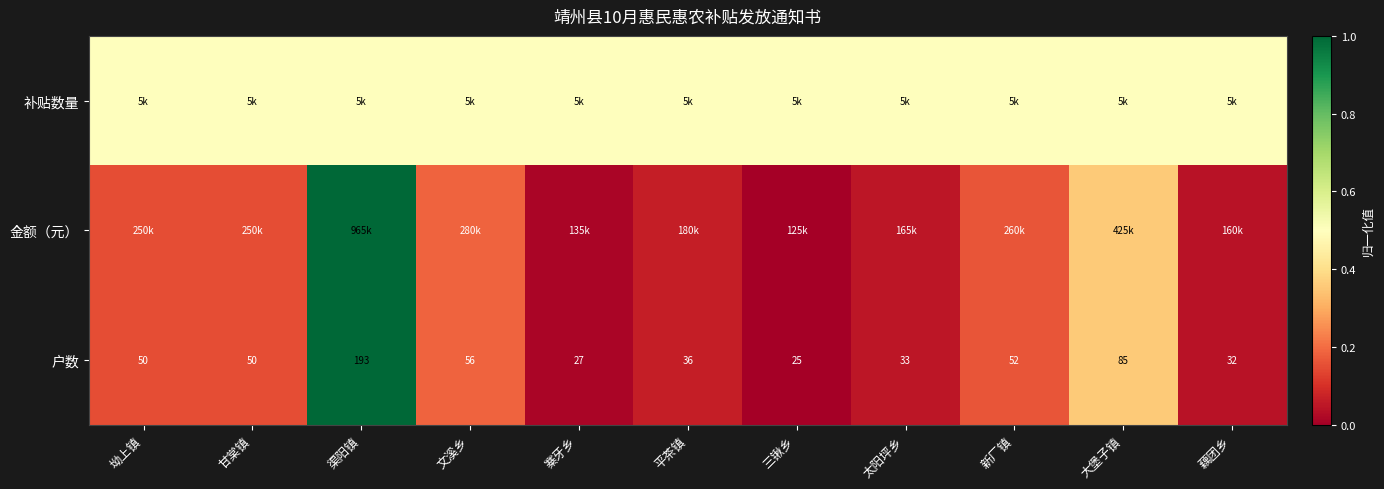

Is it true that 户数 equals 0.0 at 寨牙乡?

False